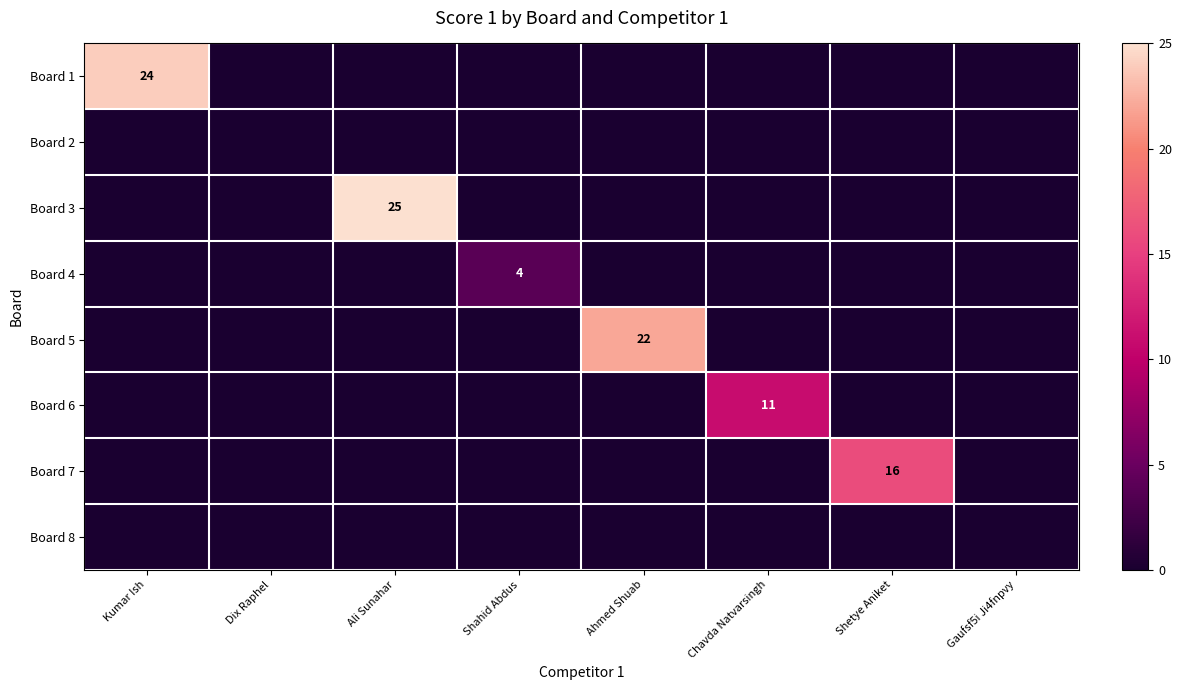

Which series has the largest total across all categories?

Board 3